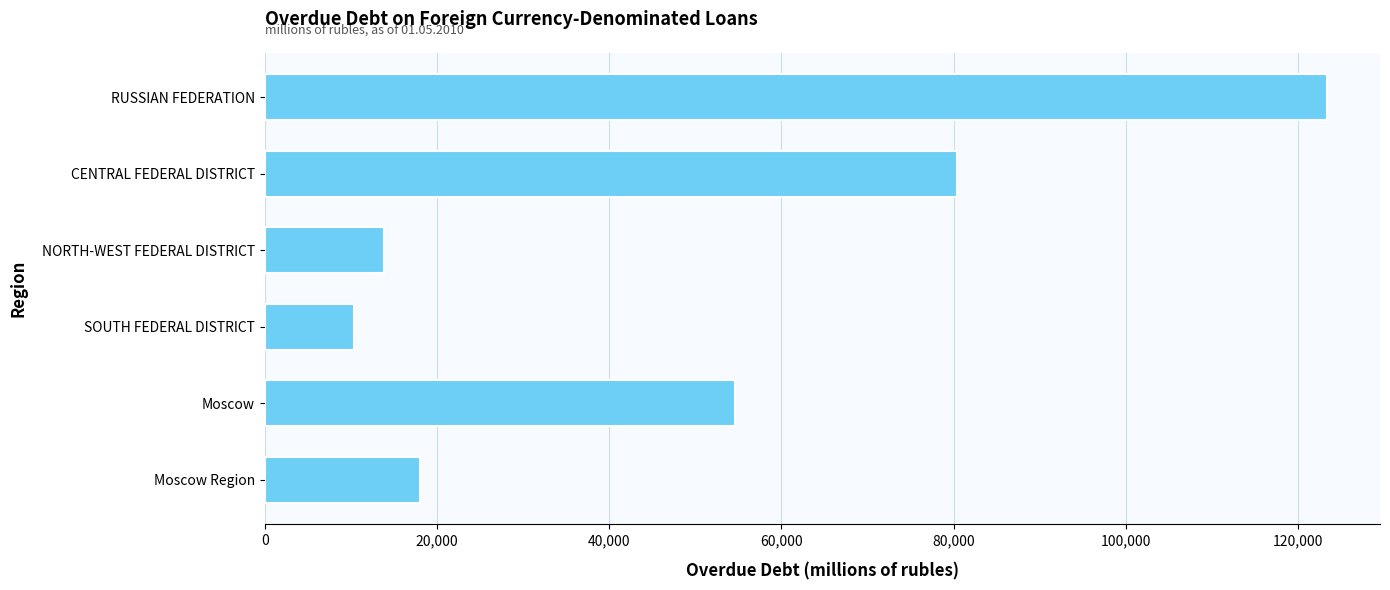

How many bars are there in total?

6